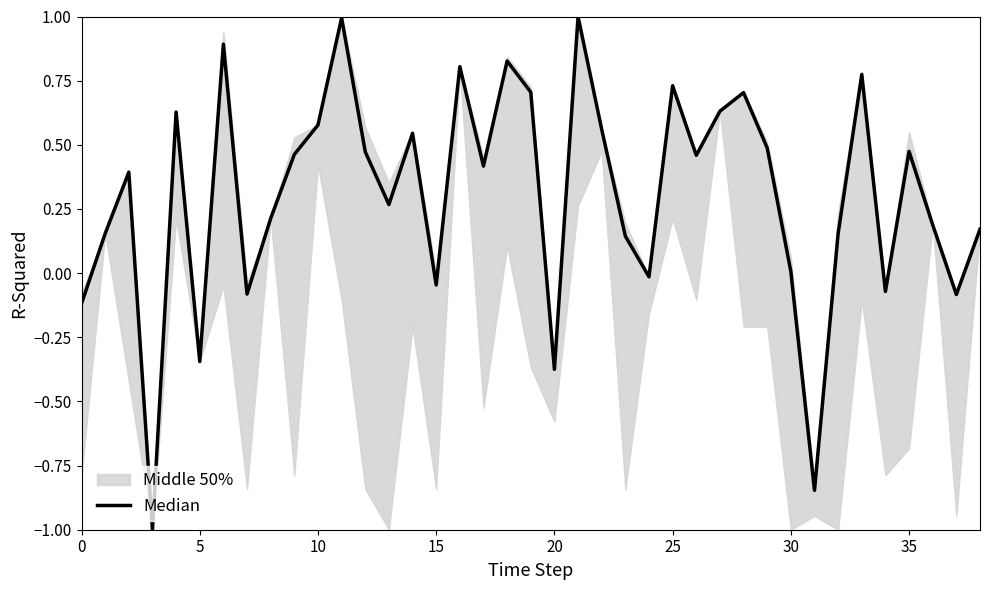

What is the difference between the values at 14 and 33?

0.2